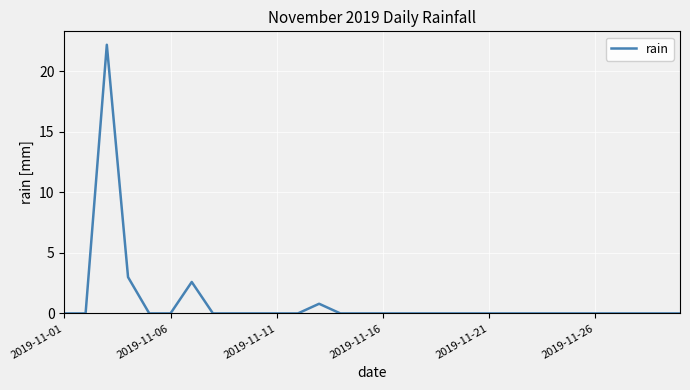

What is the maximum value shown in the chart?

22.2